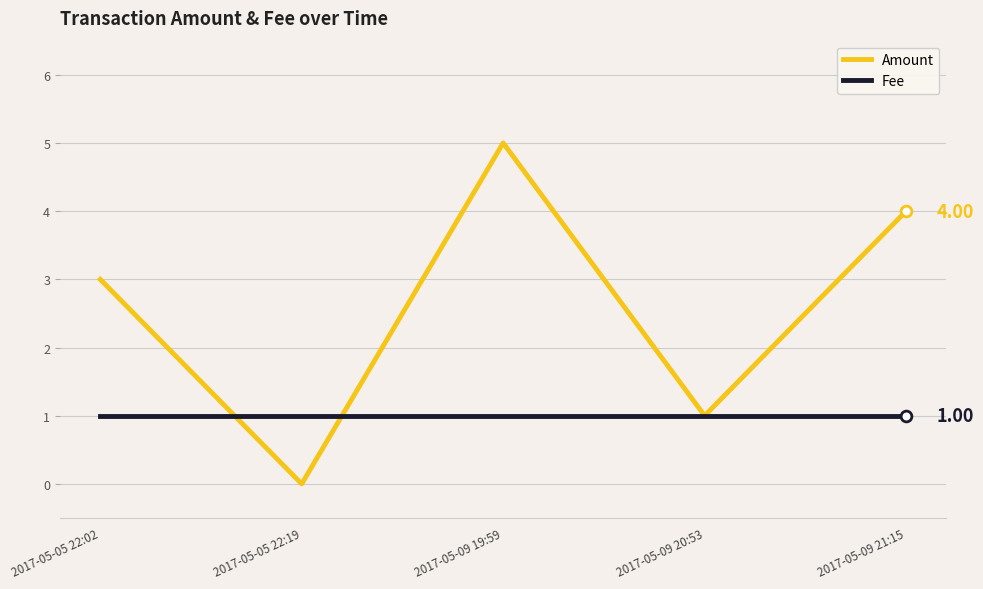

What is the total value across all series at 2017-05-09 20:53?

2